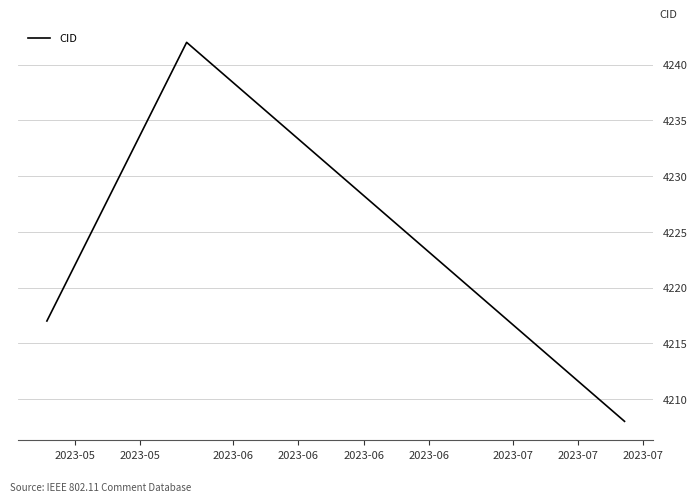

What is the minimum value shown in the chart?

4208